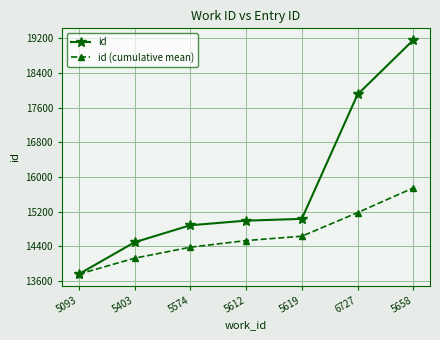

Is it true that id equals 7764.8 at 6727?

False